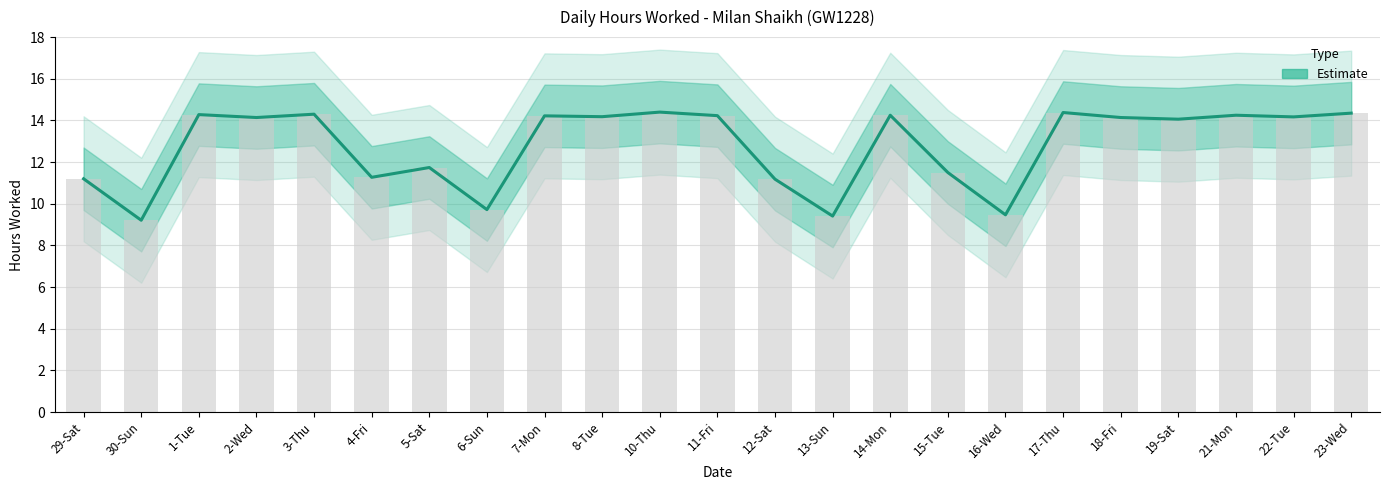

Reading right to left, what are all the values shown in this chart?

14.3	14.2	14.2	14.1	14.1	14.4	9.5	11.5	14.2	9.4	11.2	14.2	14.4	14.2	14.2	9.7	11.7	11.3	14.3	14.1	14.3	9.2	11.2